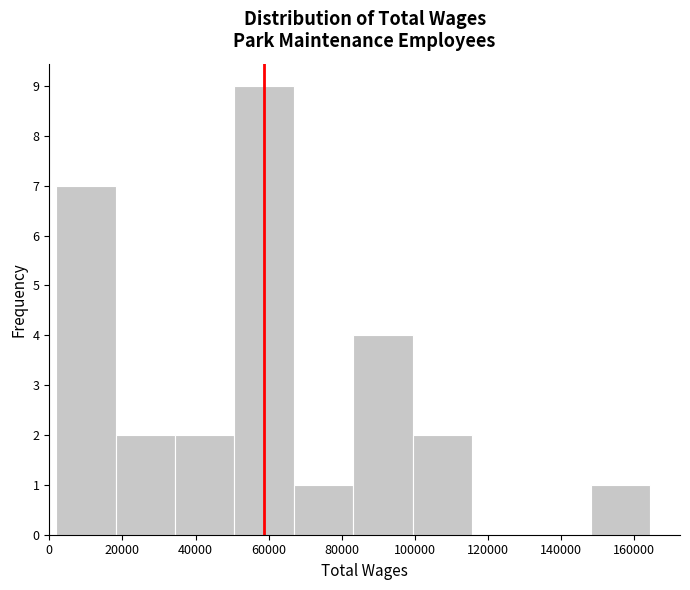

How tall is the bar that spans 148000 to 164000 on the x-axis? Neither the bar edges nor the heights are printed on the chart, so give them approximately, as read against the axes.

1